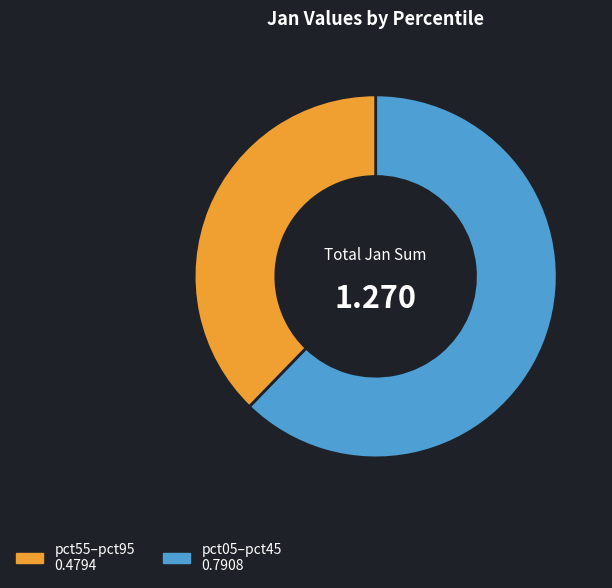

Is there a majority slice in this chart?

Yes